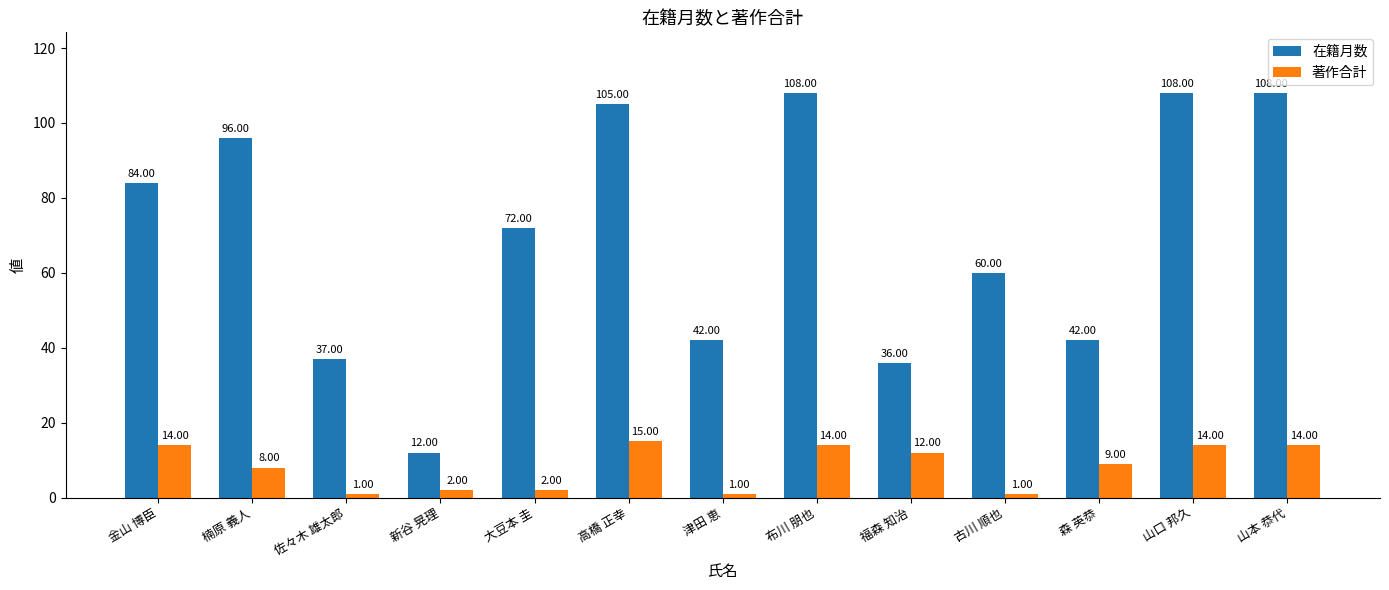

Count the number of categories in the chart.

13